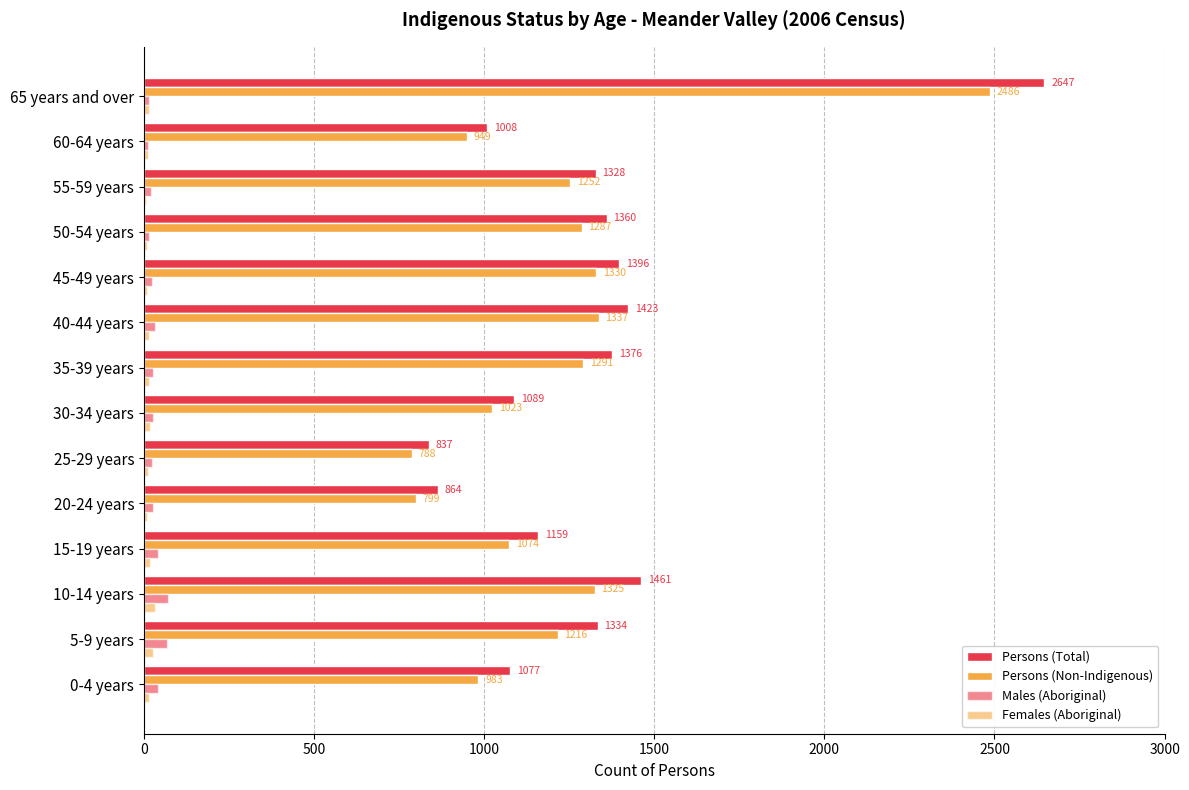

How many series are shown in this chart?

4